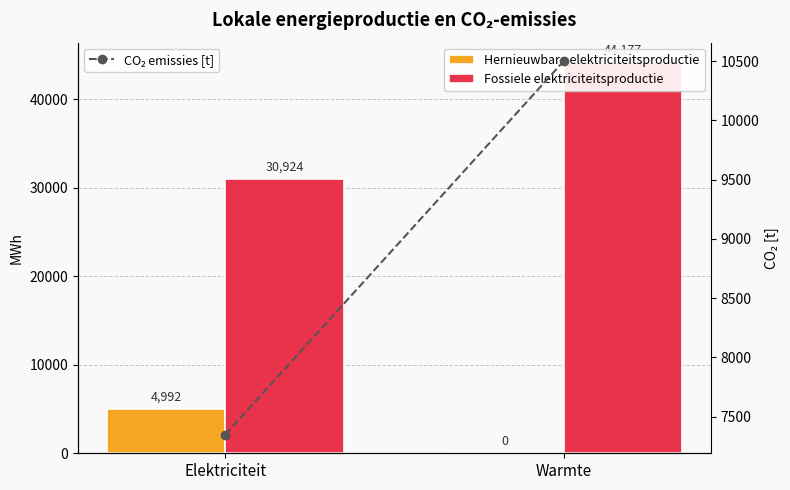

Between Elektriciteit and Warmte, which series saw the biggest shift?

Fossiele elektriciteitsproductie